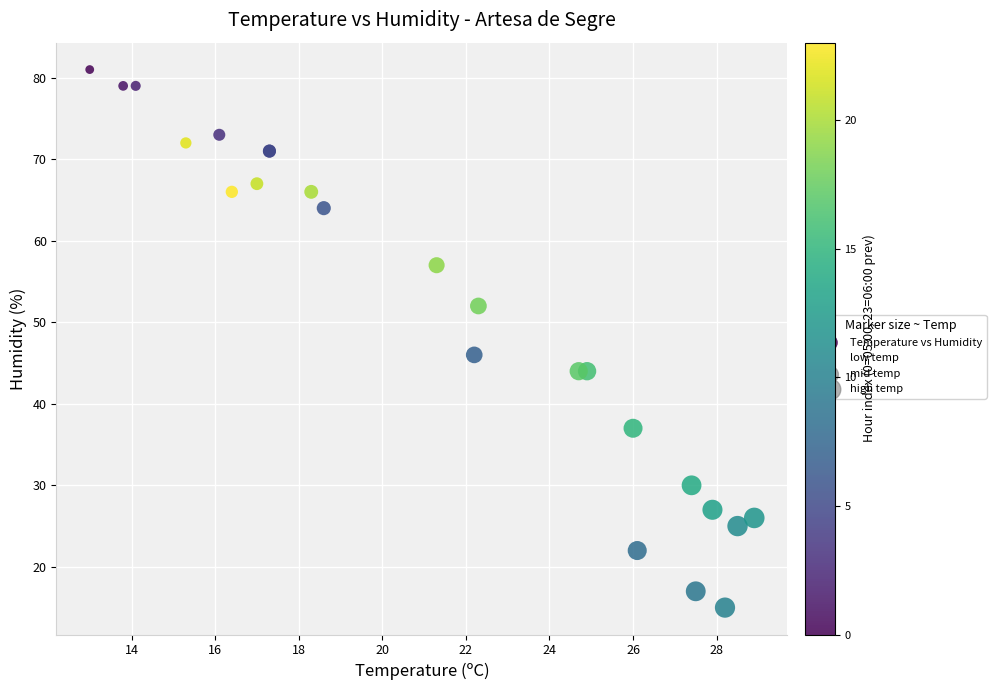

What Y value in the scatter plot is closest to 48?

46